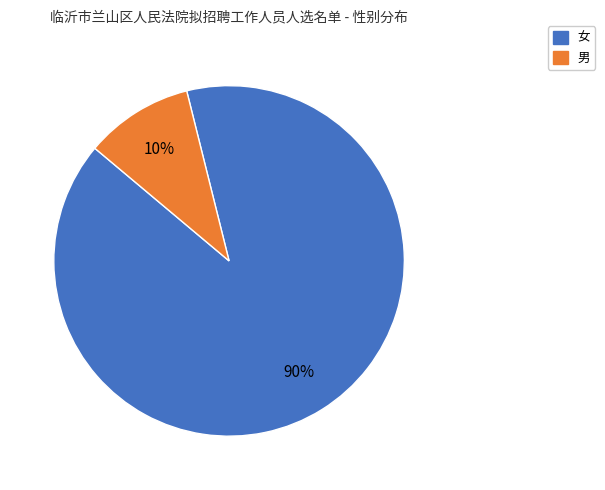

The 女 slice represents 90% of the pie. True or false?

True